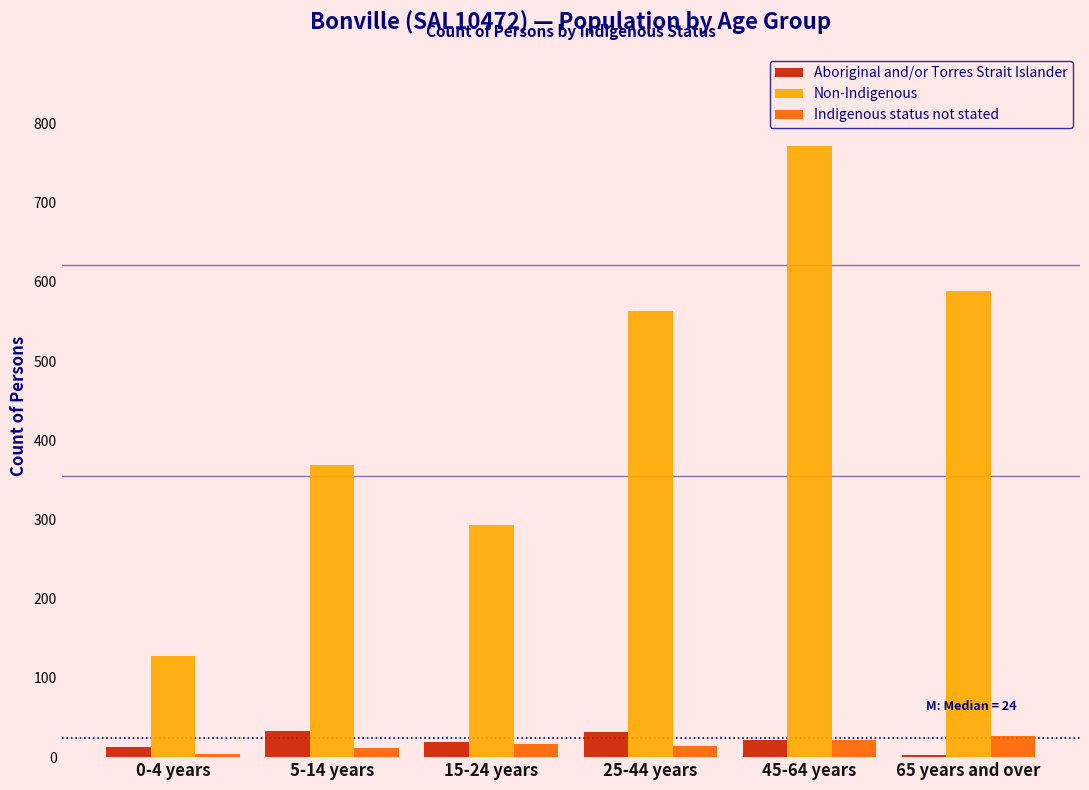

What is the sum of all Indigenous status not stated values?

95